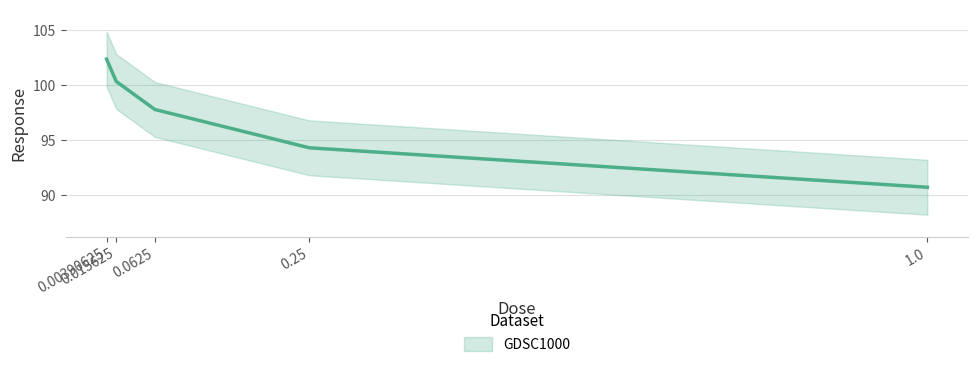

Does the chart display data point markers on the line(s)?

No